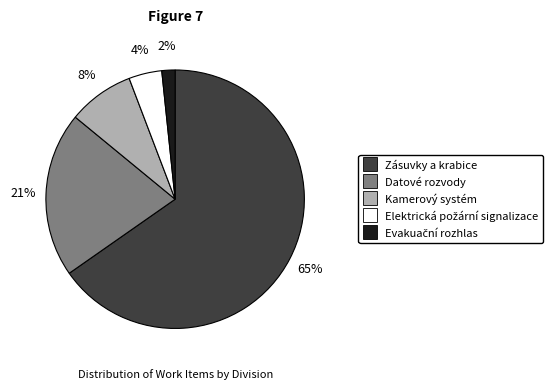

To the nearest percent, what portion does Zásuvky a krabice represent?

65%